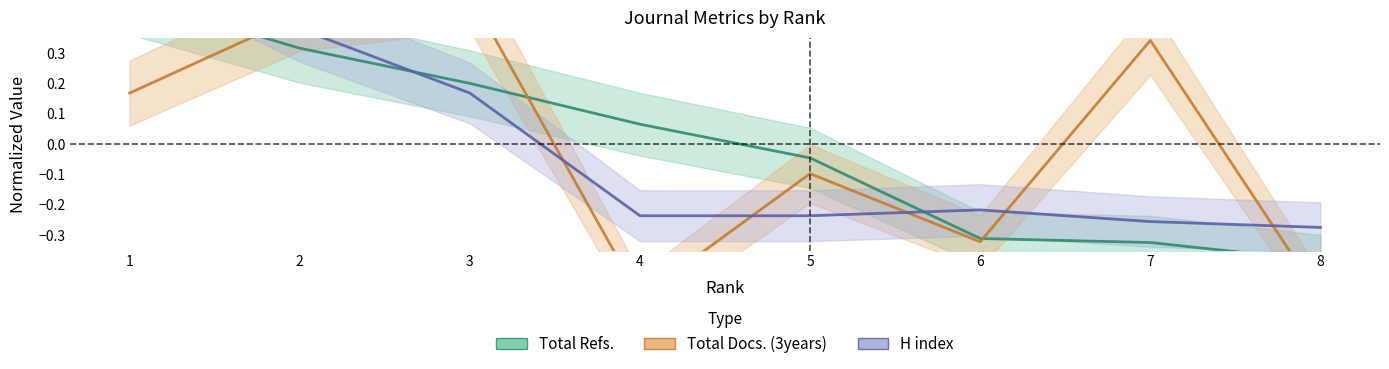

What is the difference between the second highest and minimum values in the Total Refs. series?

0.7